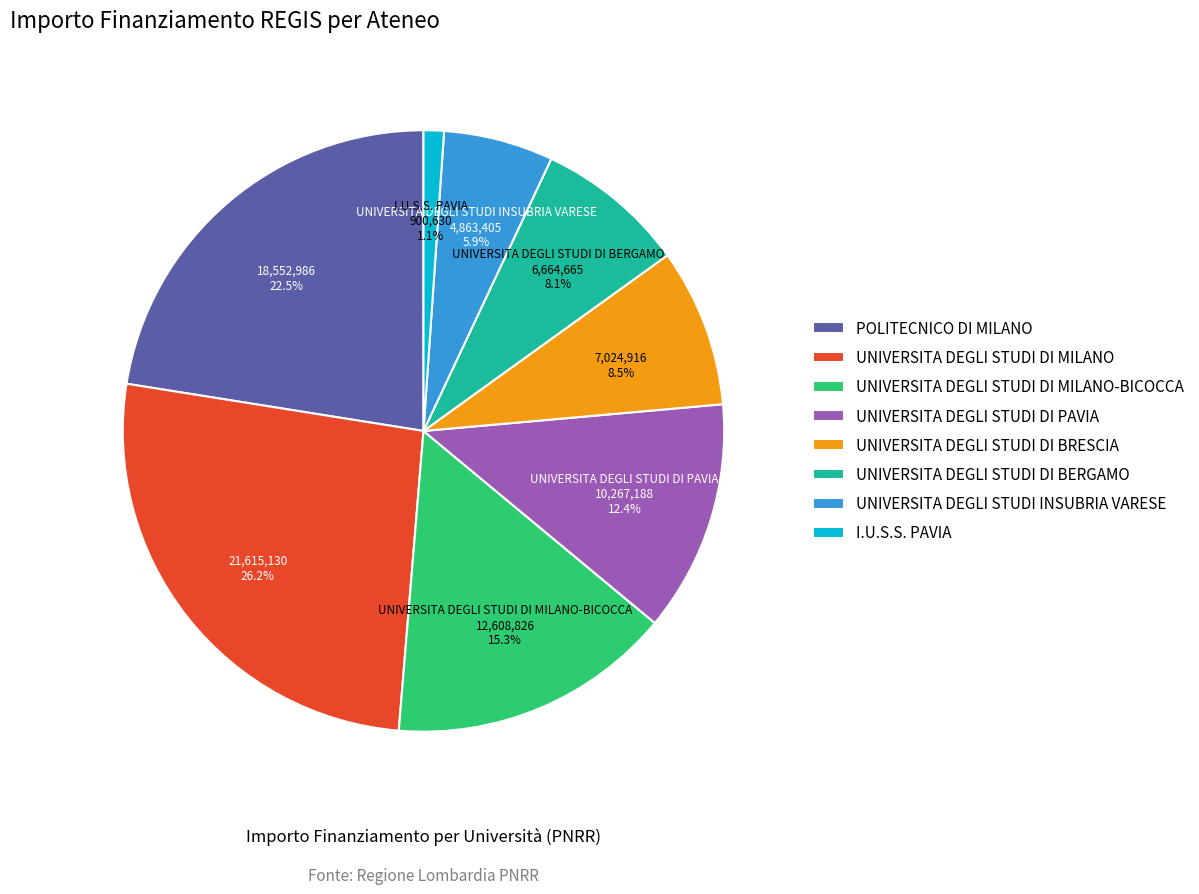

Approximately how many times larger is the value at UNIVERSITA DEGLI STUDI DI PAVIA compared to UNIVERSITA DEGLI STUDI DI MILANO?

0.5